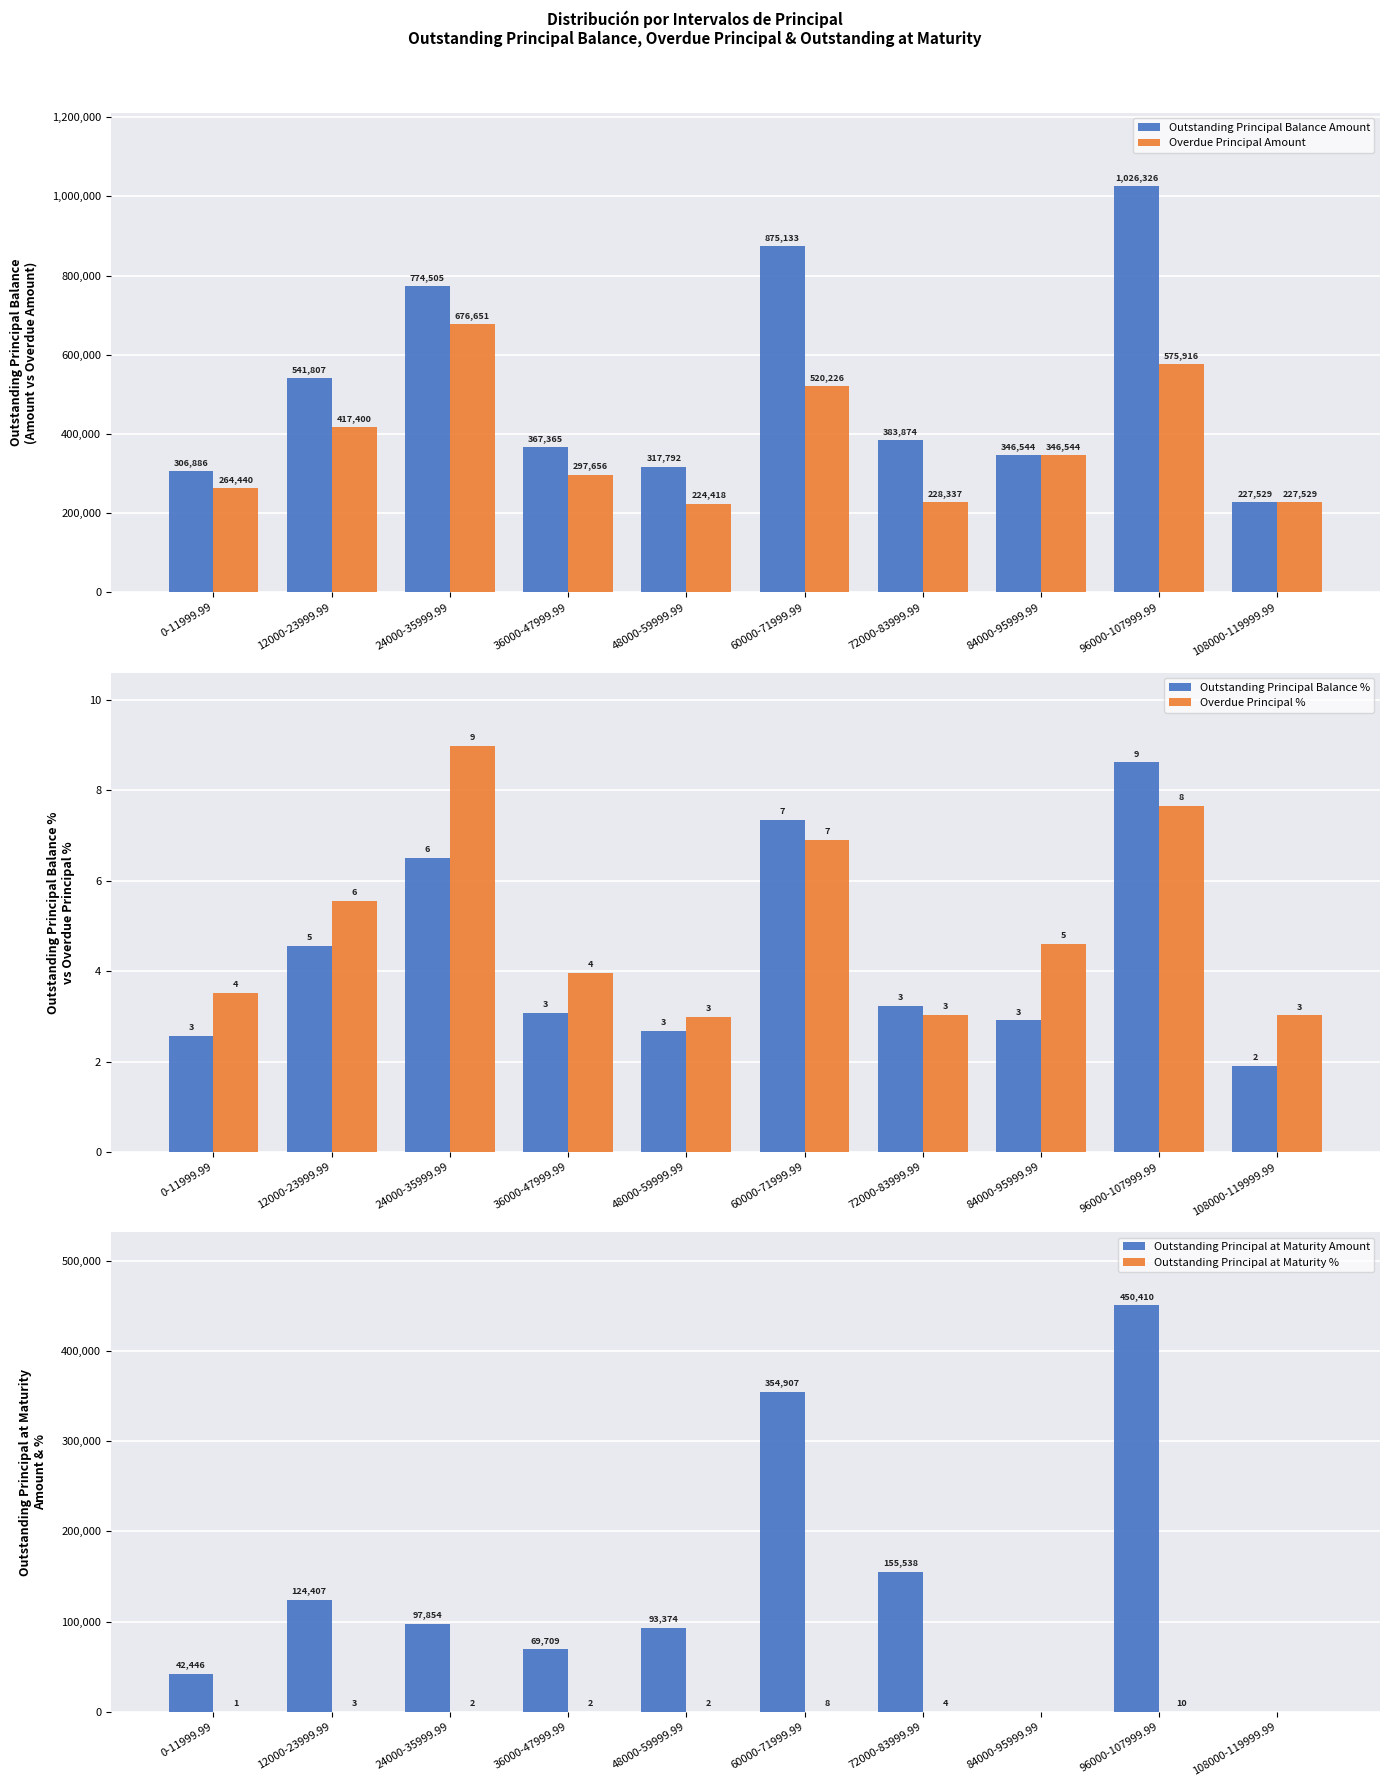

Which category has the lowest value in the Overdue Principal Amount series?

48000-59999.99